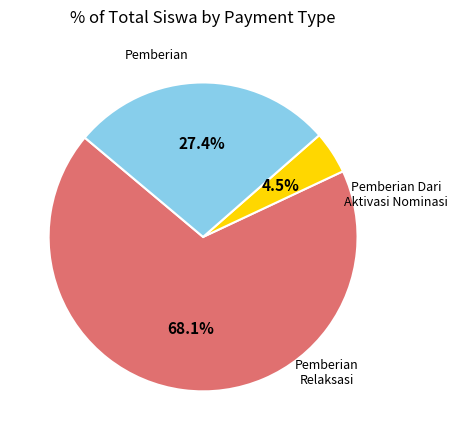

Does any single category account for the majority?

Yes